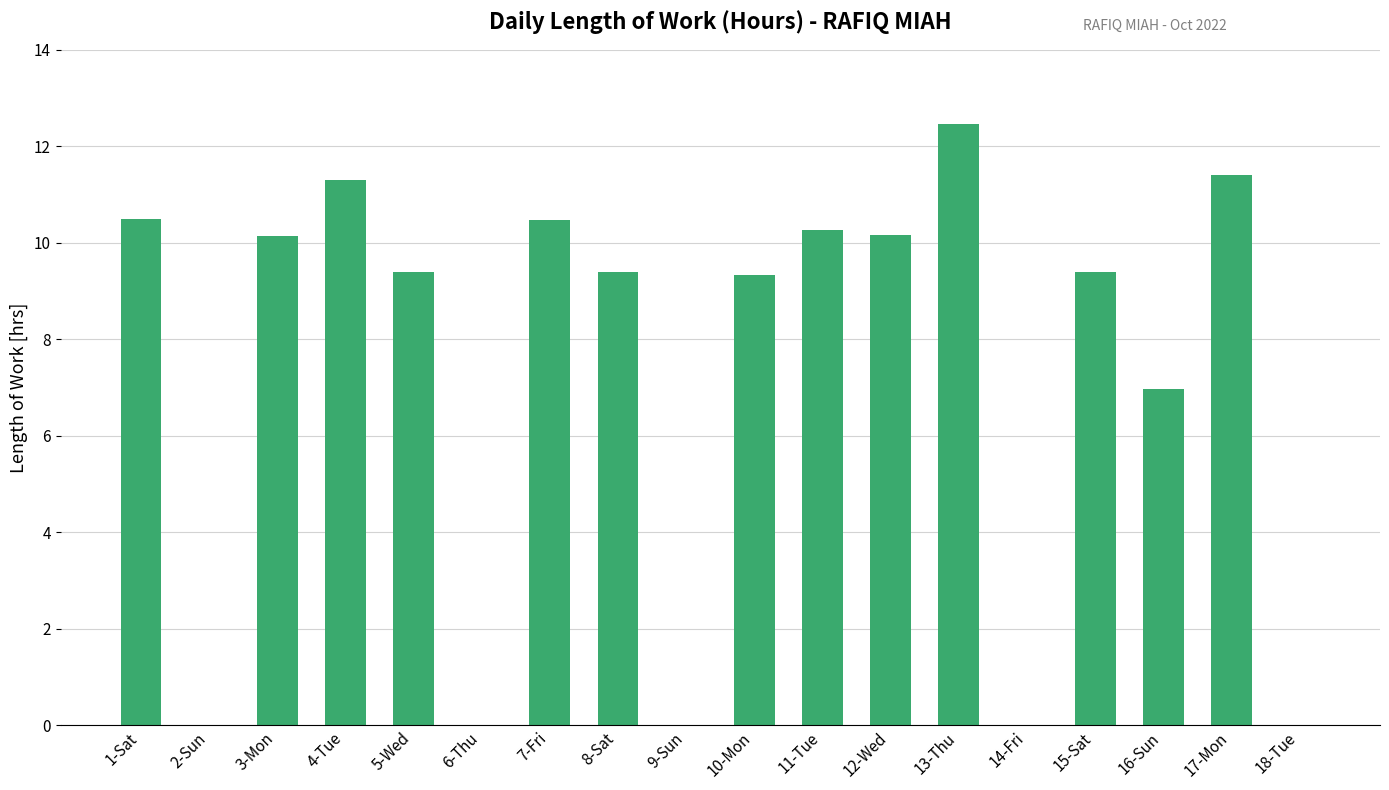

Are the bars grouped side by side (vs. stacked)?

No